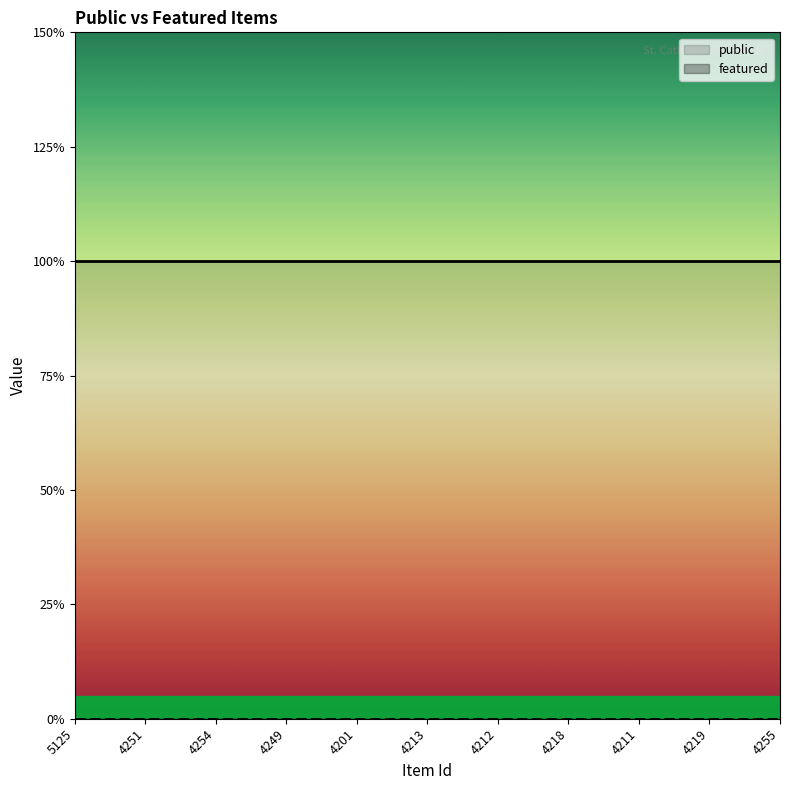

How many lines are shown in the chart?

2